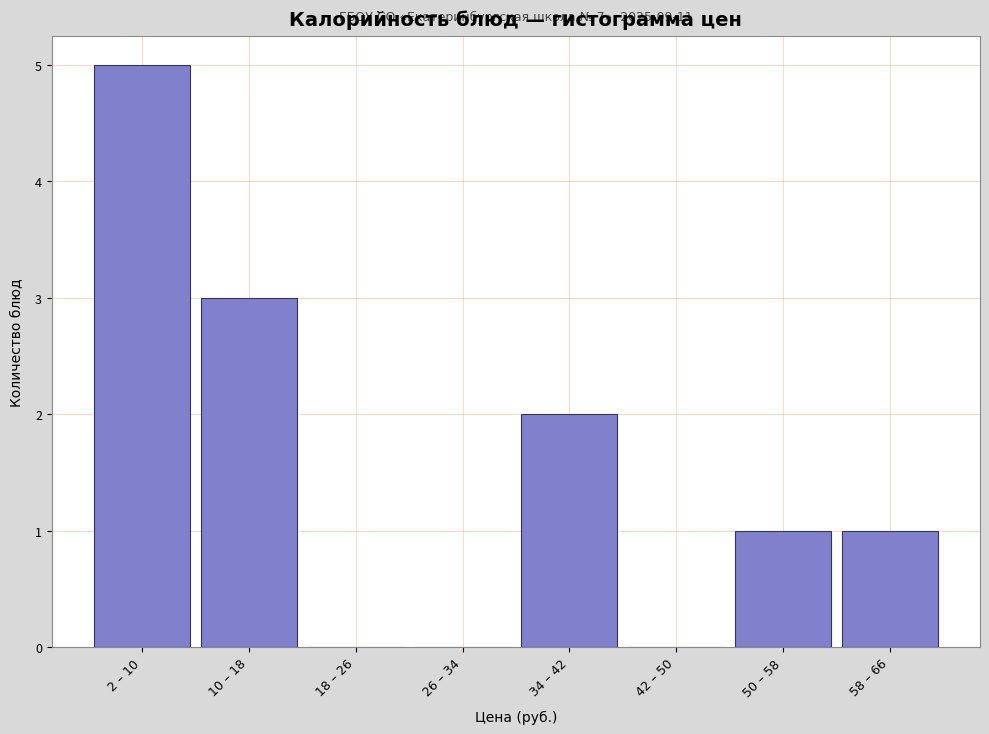

Reading left to right, list all the values displayed in this chart.

2 – 10=5	10 – 18=3	18 – 26=0	26 – 34=0	34 – 42=2	42 – 50=0	50 – 58=1	58 – 66=1